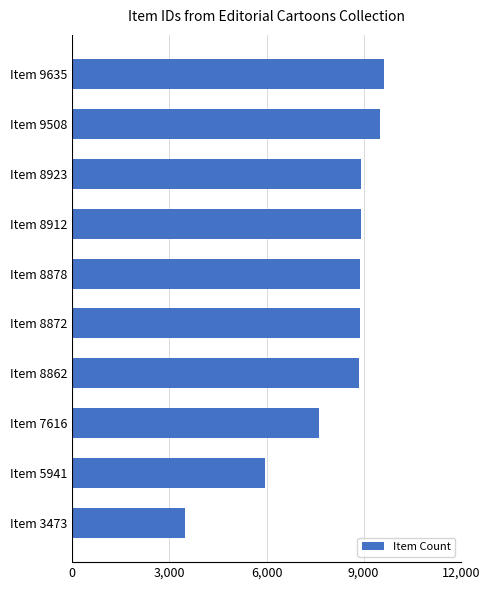

The chart shows a value of 8923 at Item 8923. True or false?

True